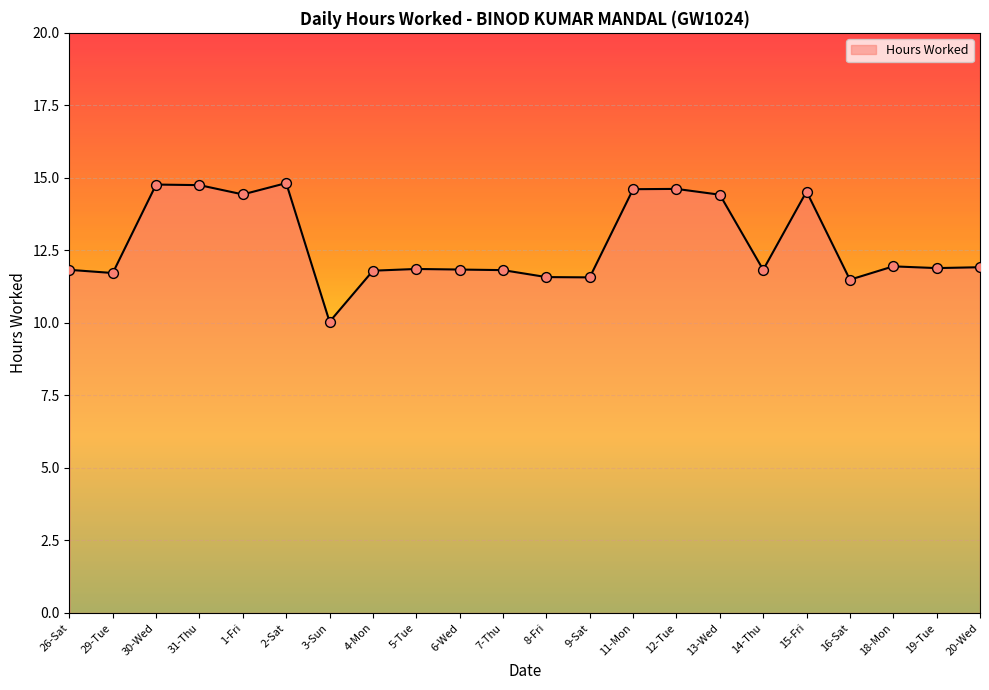

What is the ratio of the value at 29-Tue to the value at 6-Wed?

1.0